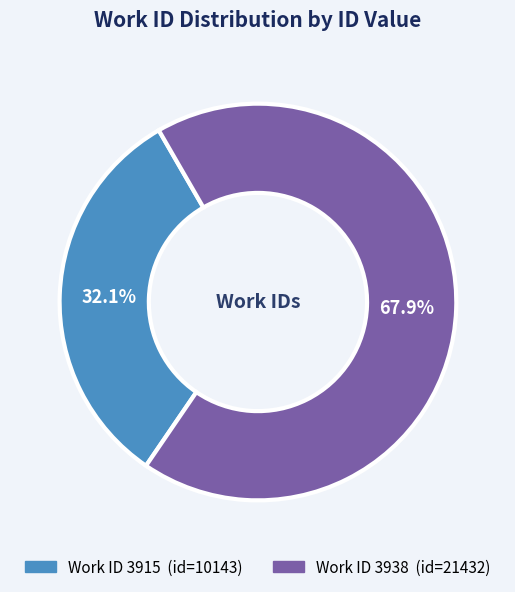

How many segments does this pie chart have?

2